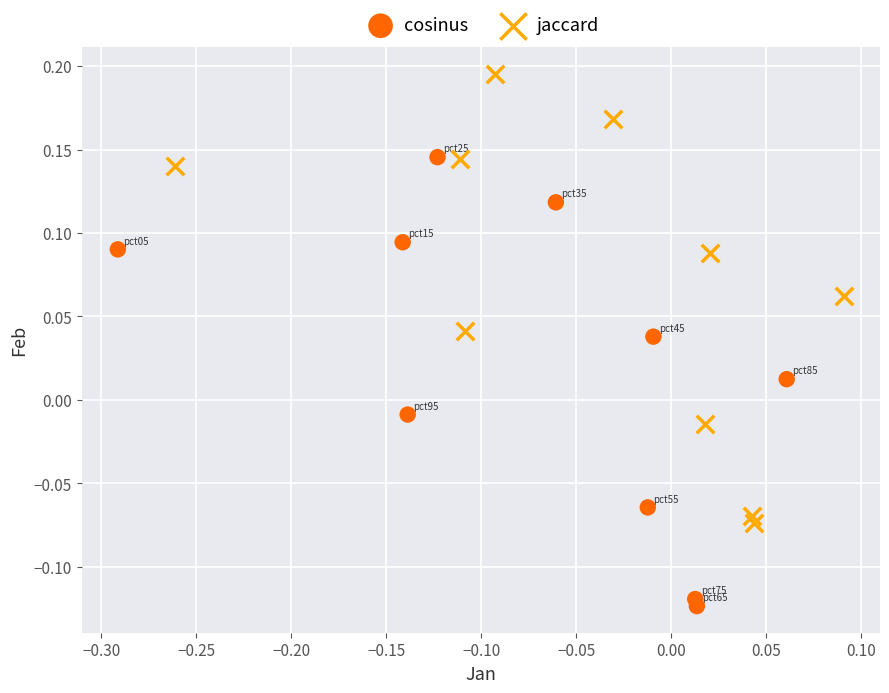

Which series reaches the minimum Y coordinate?

cosinus